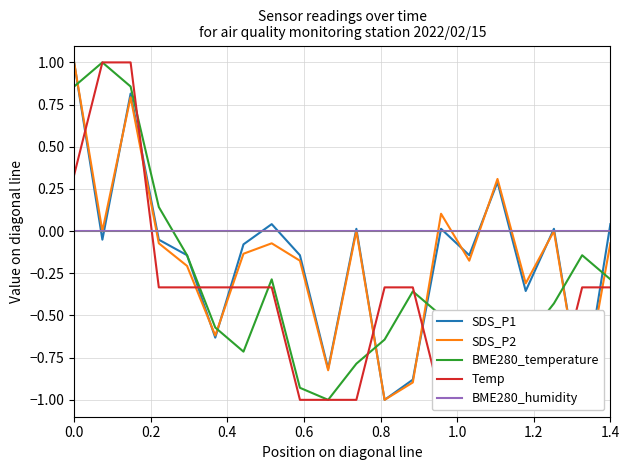

What are all the series names shown in the legend?

SDS_P1, SDS_P2, BME280_temperature, Temp, BME280_humidity